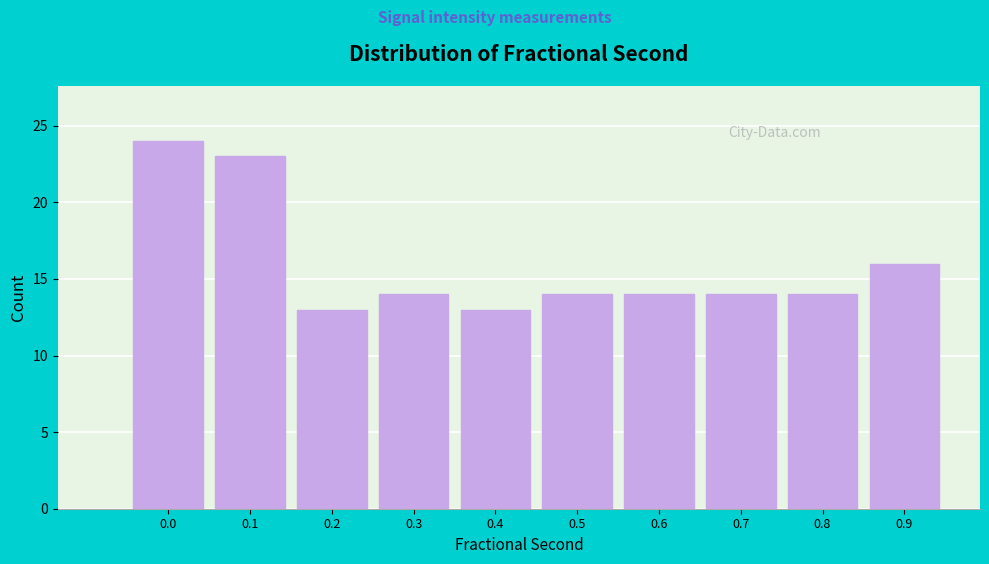

Reading left to right, transcribe all the data shown in this chart.

0.0=24	0.1=23	0.2=13	0.3=14	0.4=13	0.5=14	0.6=14	0.7=14	0.8=14	0.9=16